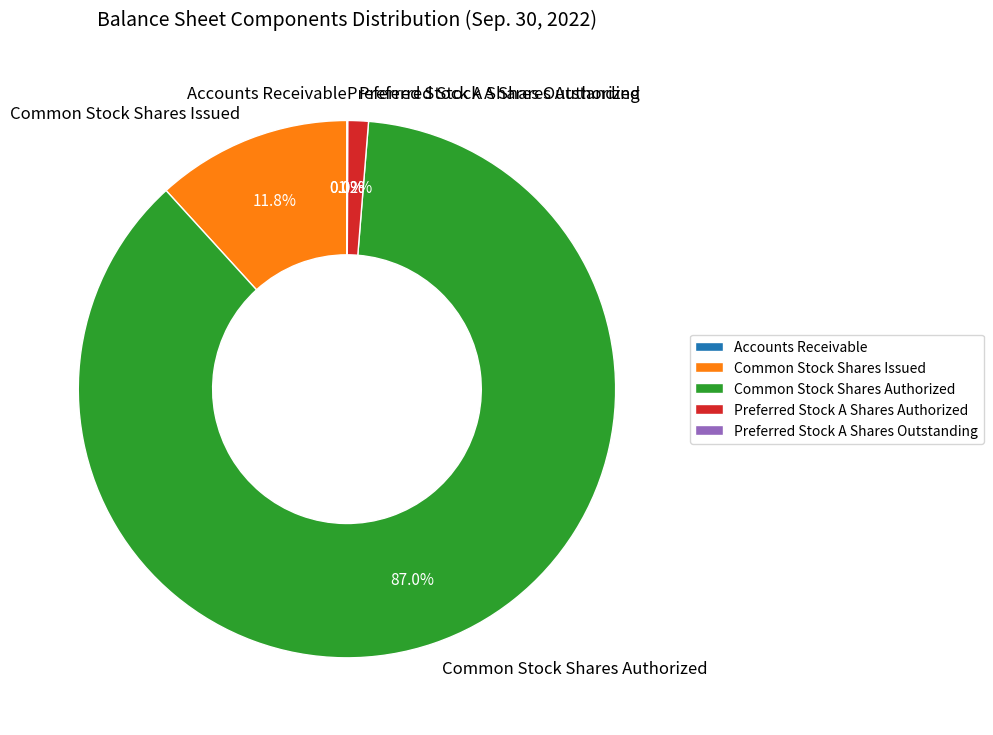

The Common Stock Shares Issued slice represents 4% of the pie. True or false?

False